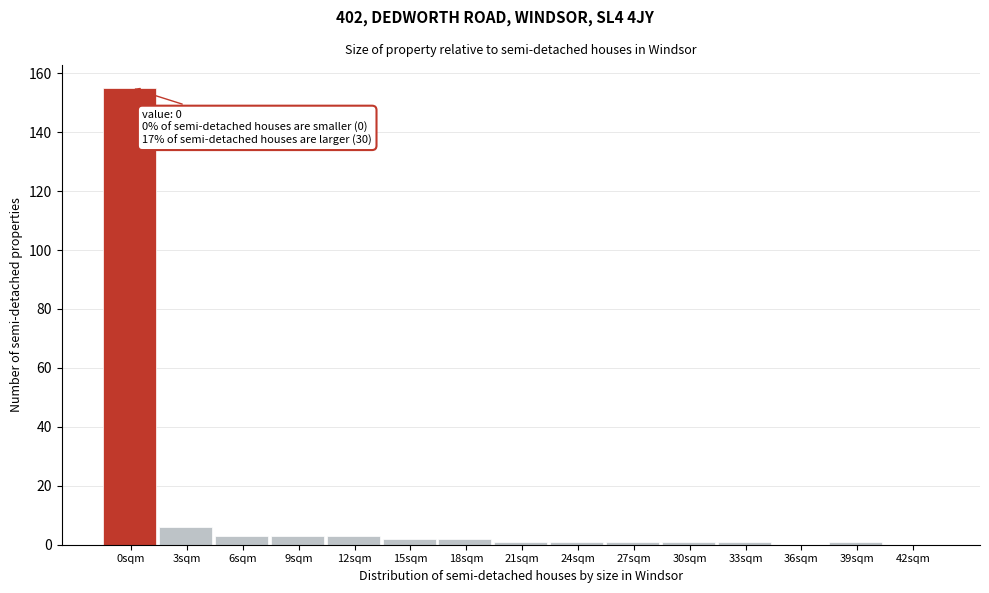

Reading left to right, list all the values displayed in this chart.

0sqm=155	3sqm=6	6sqm=3	9sqm=3	12sqm=3	15sqm=2	18sqm=2	21sqm=1	24sqm=1	27sqm=1	30sqm=1	33sqm=1	36sqm=0	39sqm=1	42sqm=0